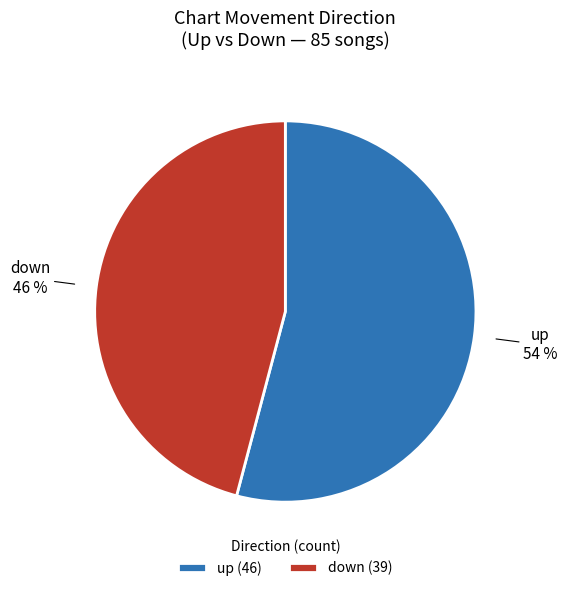

What percentage is the down slice, to the nearest percent?

46%